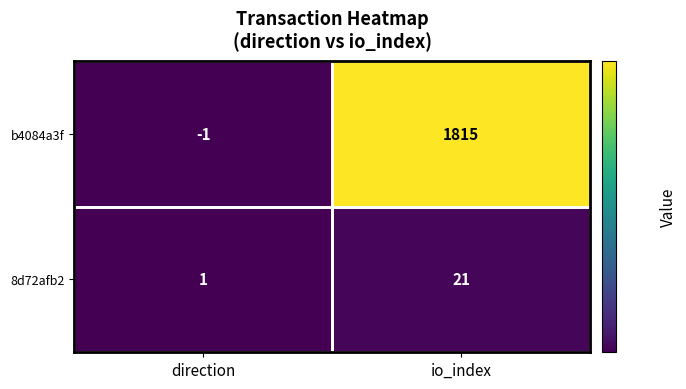

At io_index, list the series in order from smallest to largest.

8d72afb2, b4084a3f